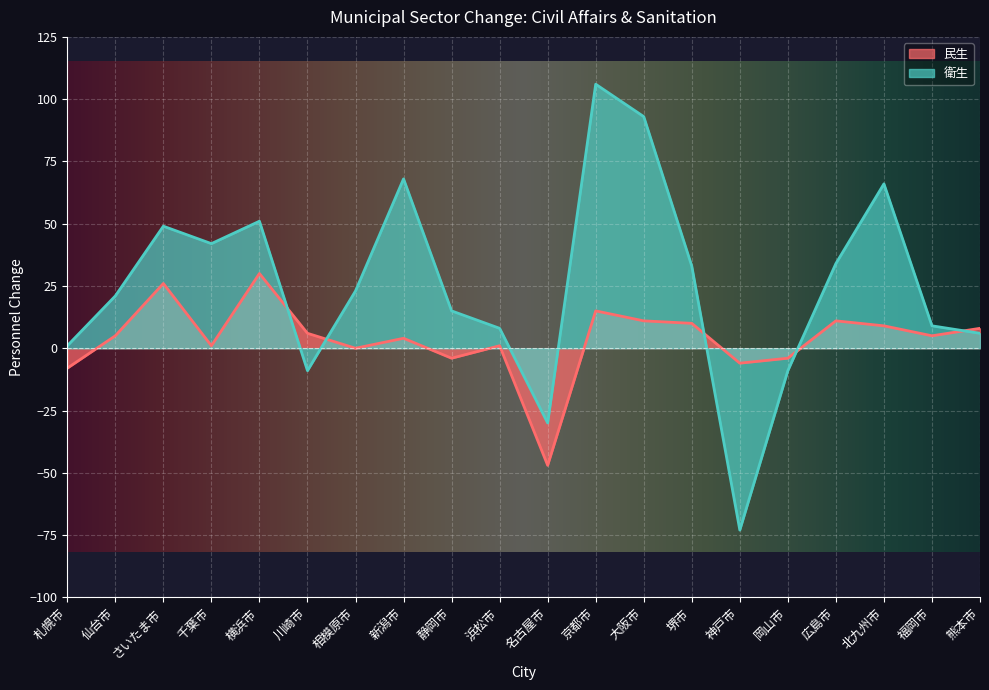

What is the sum of the 民生 values at 広島市 and 福岡市?

16